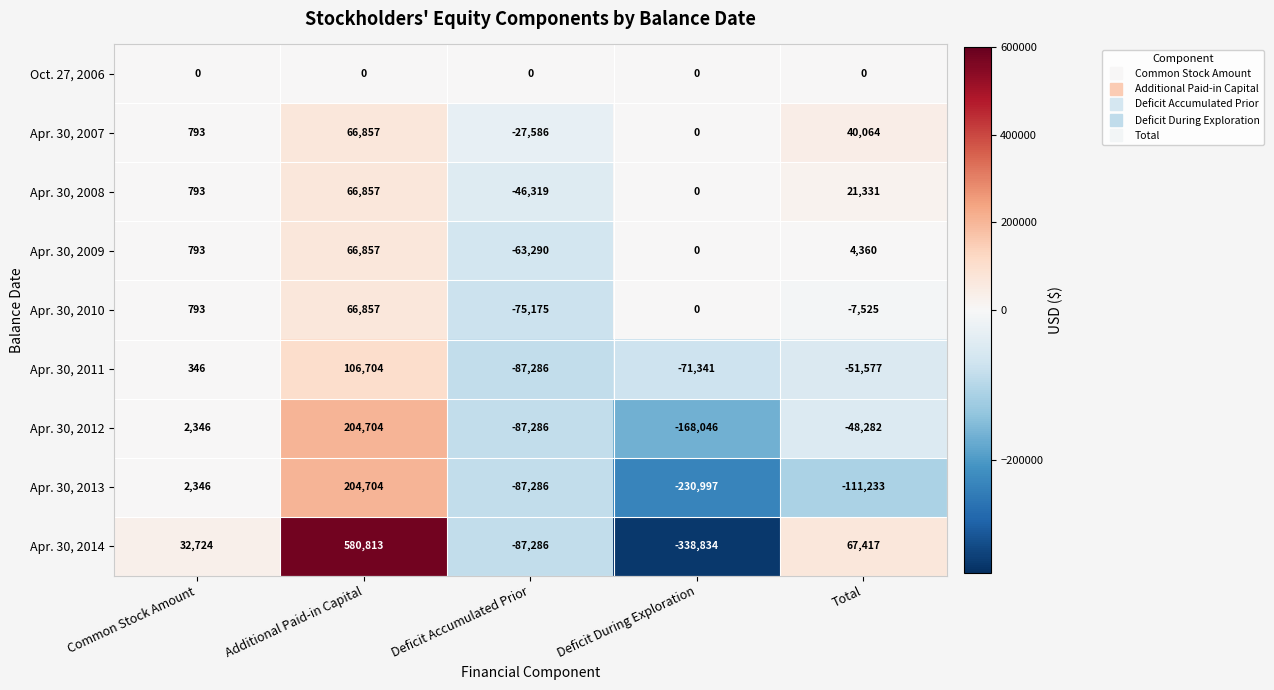

Which series has the largest total across all categories?

Apr. 30, 2014